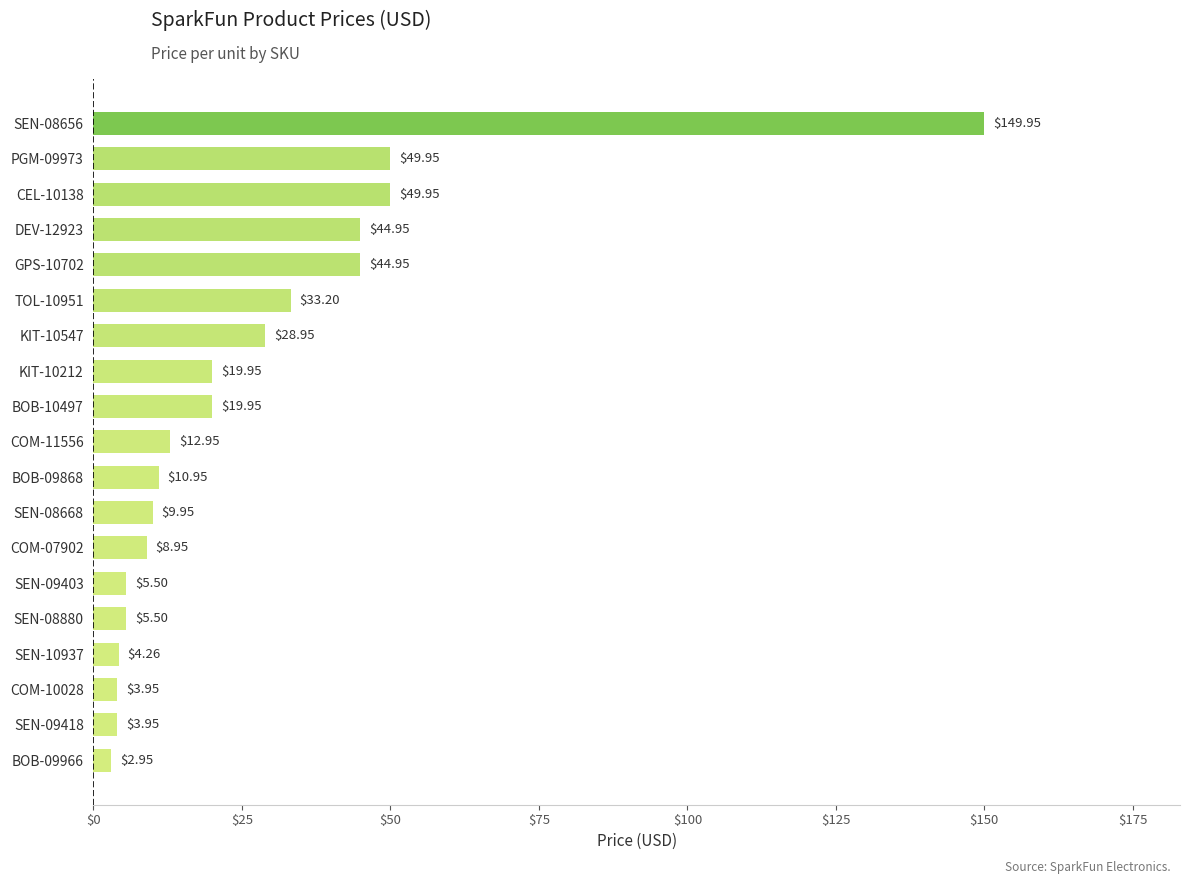

What is the sum of all values?

510.7